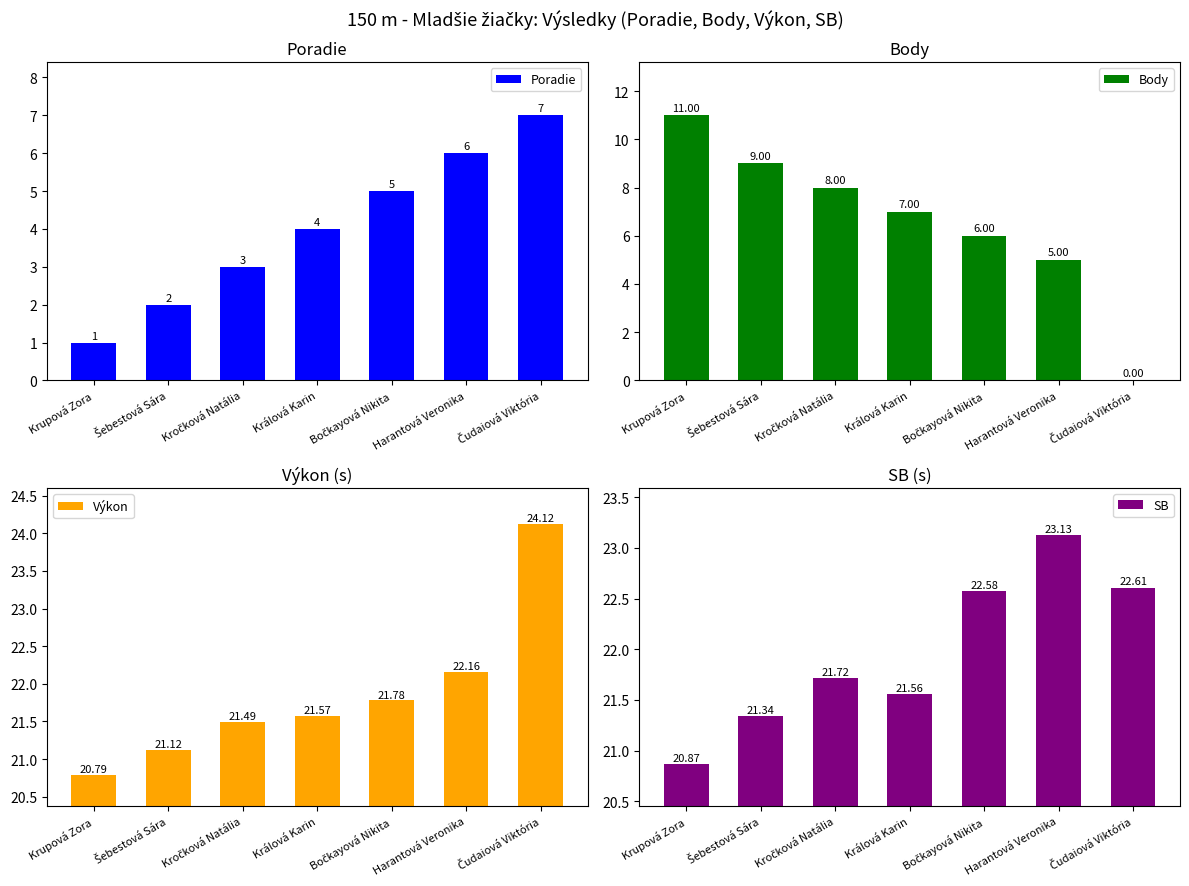

What is the total value across all series at Bočkayová Nikita?

55.4